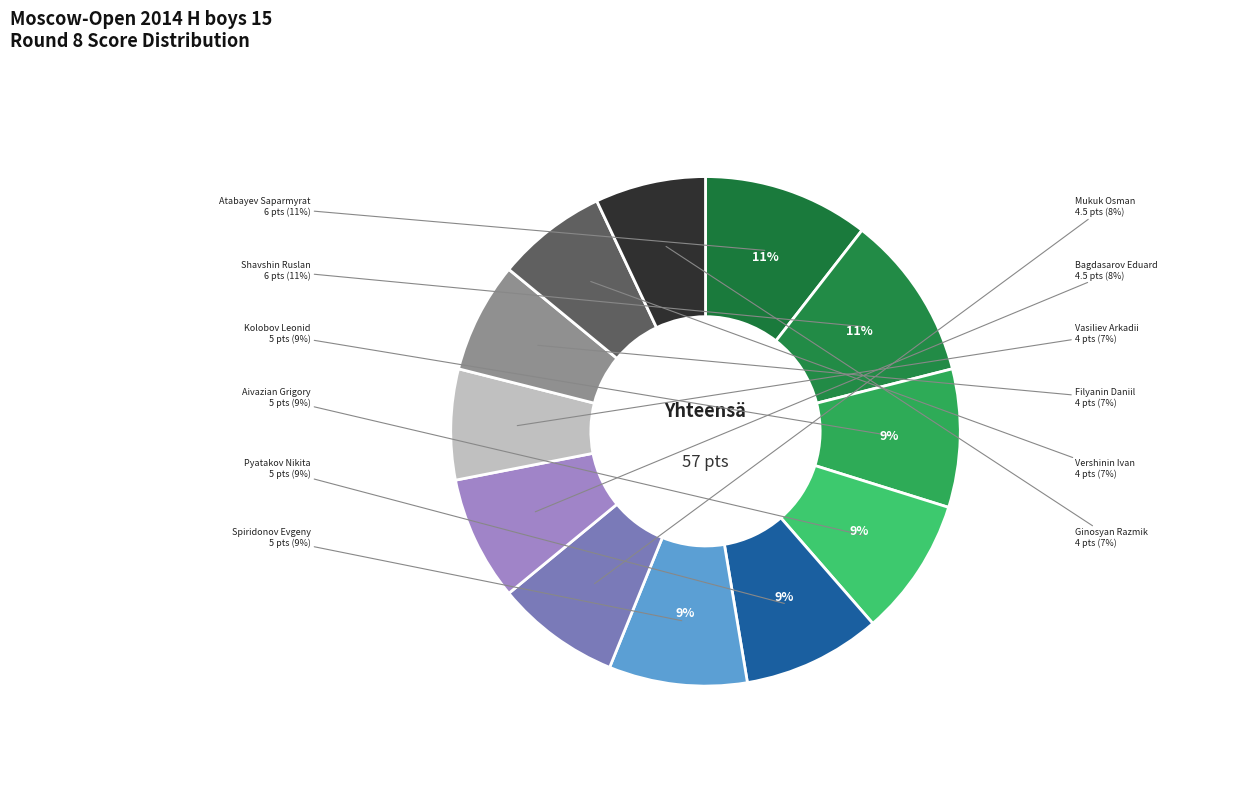

What is the smallest slice in the pie chart?

Vasiliev Arkadii (1959)